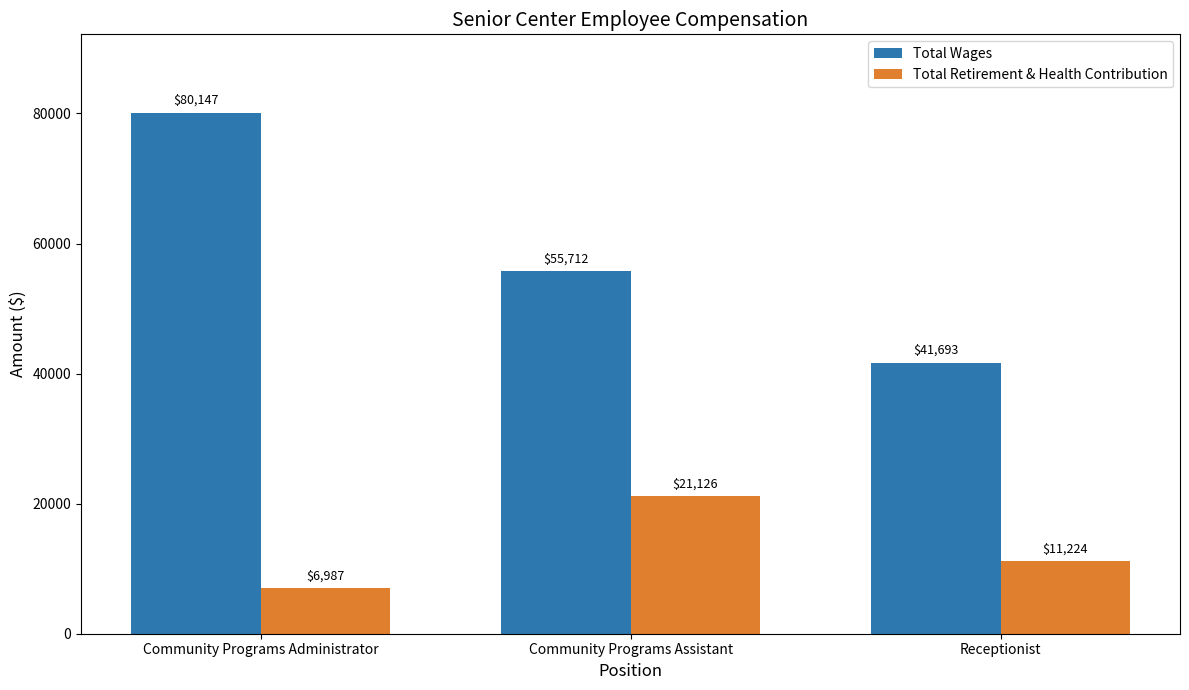

What is the difference between the maximum and minimum values in the Total Wages series?

38454